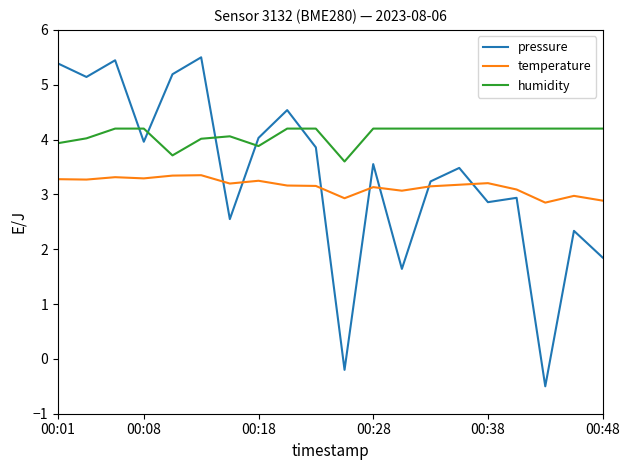

Which series has the widest spread of values?

pressure